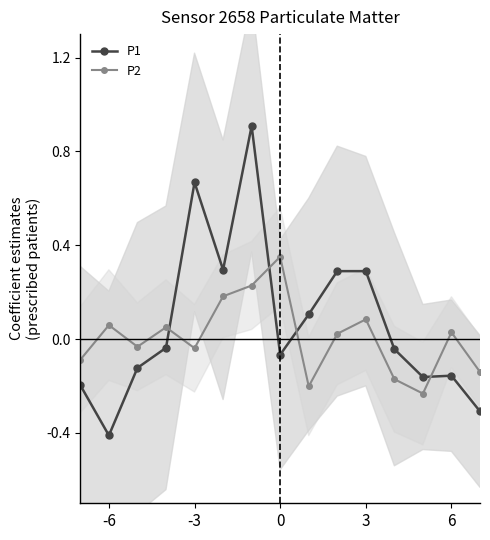

Which series has the widest spread of values?

P1